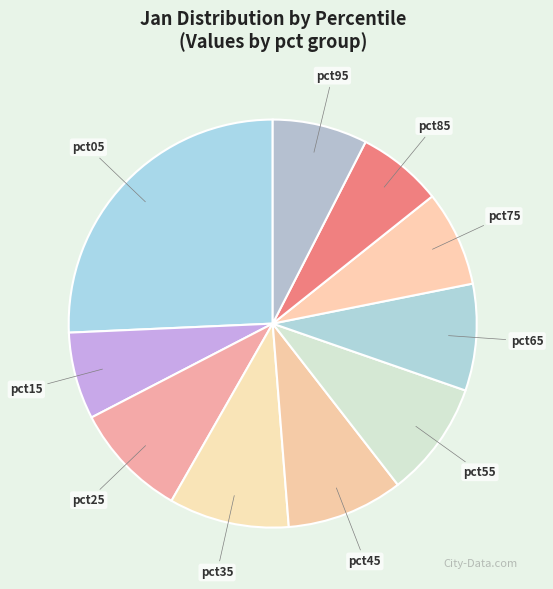

Count the number of slices in the pie.

10